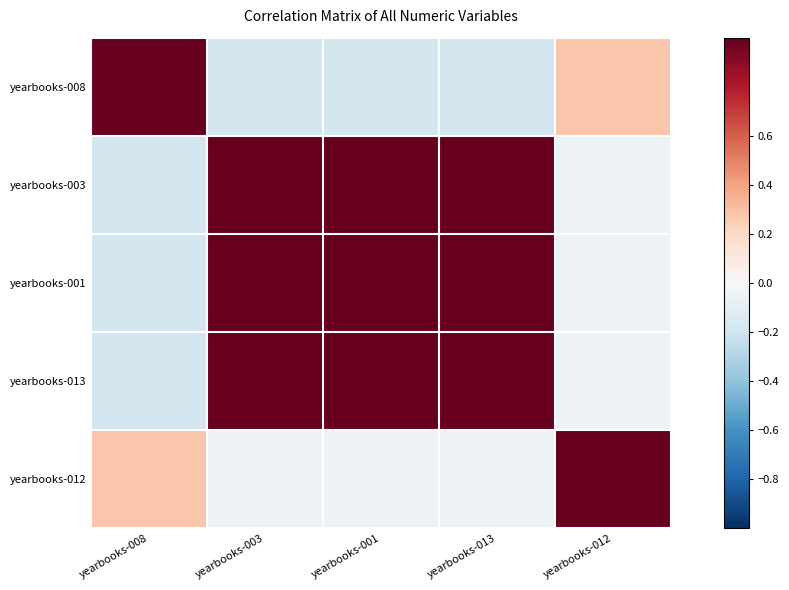

At how many categories does at least one series exceed 0?

5